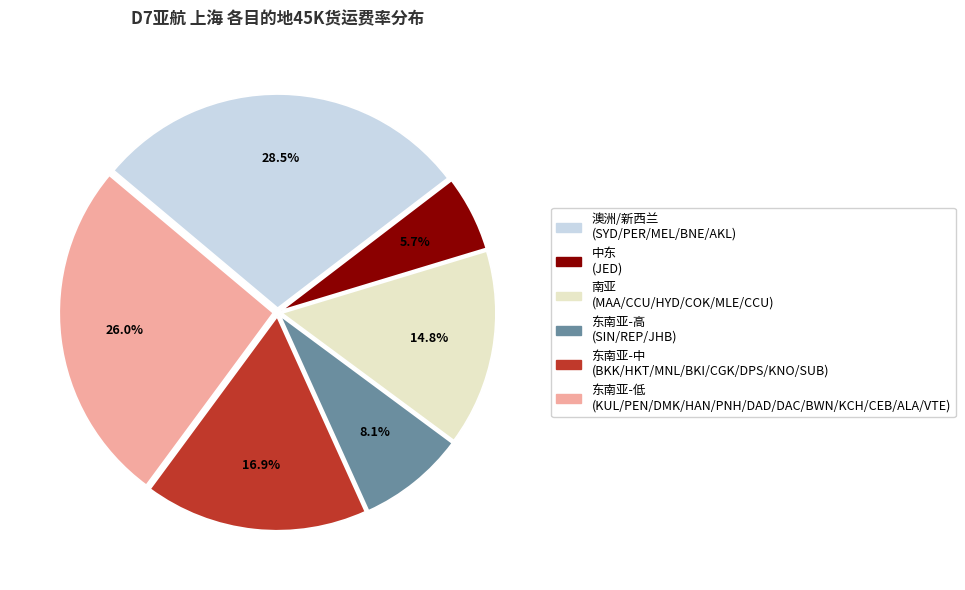

Is there a majority slice in this chart?

No